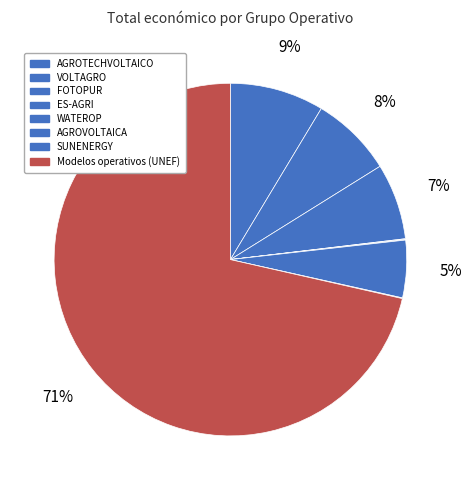

To the nearest percent, what percentage of the pie is VOLTAGRO?

8%